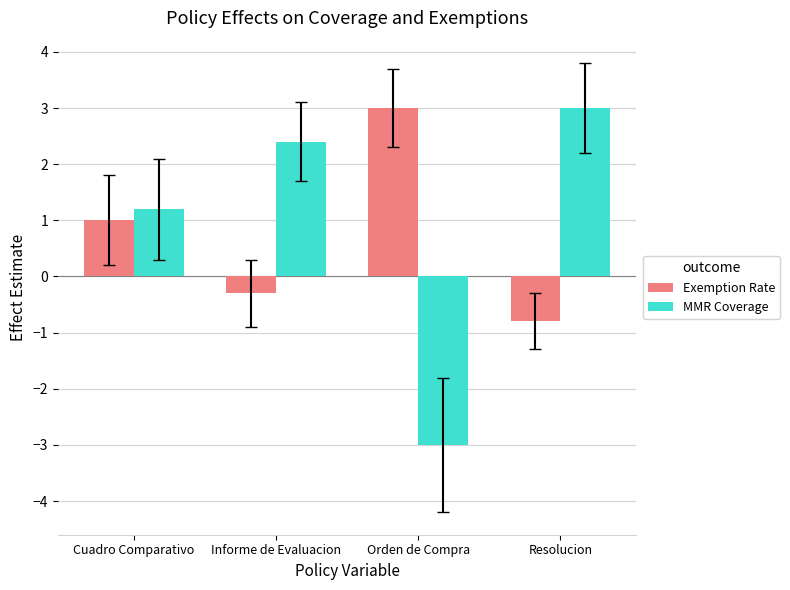

Which series has the widest spread of values?

MMR Coverage